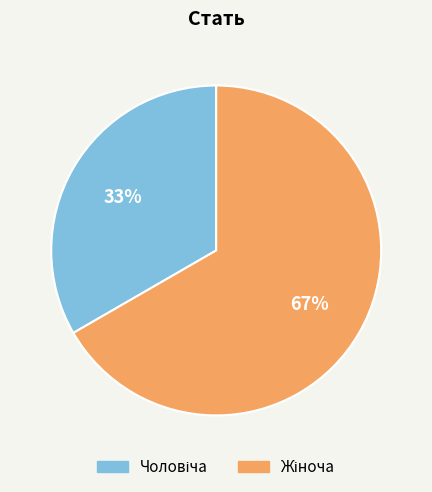

To the nearest percent, what is the average slice percentage?

50%